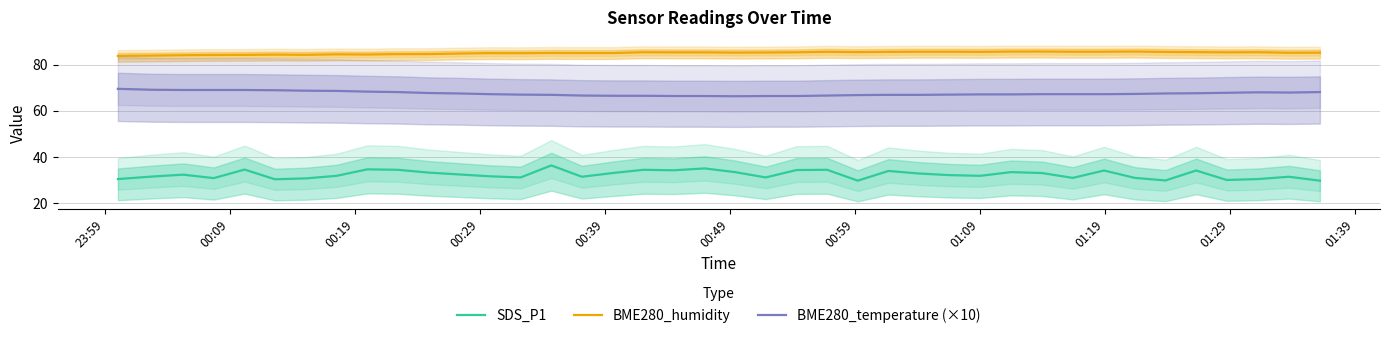

What are all the series names shown in the legend?

SDS_P1, BME280_humidity, BME280_temperature (×10)